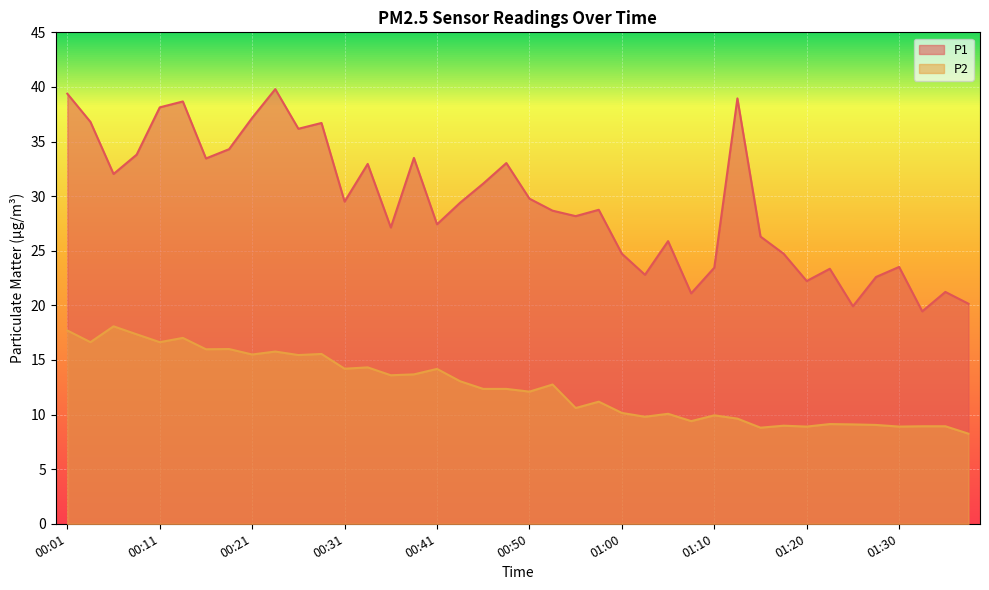

Where is the first local minimum for P2?

00:03